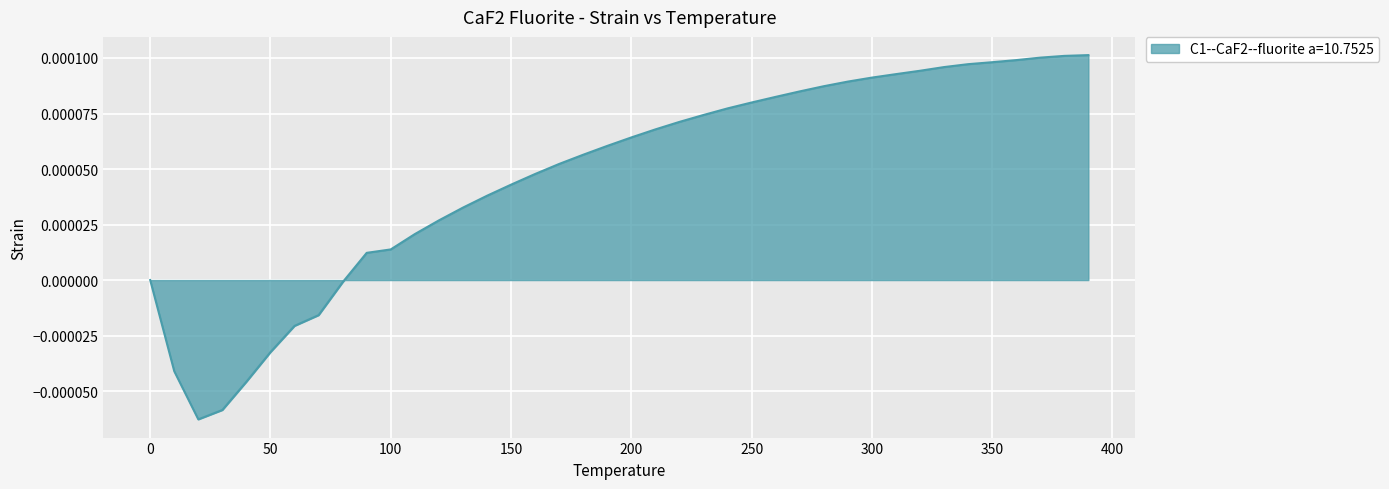

Reading right to left, extract all data points from this chart.

390.0=0.0	380.0=0.0	370.0=0.0	360.0=0.0	350.0=0.0	340.0=0.0	330.0=0.0	320.0=0.0	310.0=0.0	300.0=0.0	290.0=0.0	280.0=0.0	270.0=0.0	260.0=0.0	250.0=0.0	240.0=0.0	230.0=0.0	220.0=0.0	210.0=0.0	200.0=0.0	190.0=0.0	180.0=0.0	170.0=0.0	160.0=0.0	150.0=0.0	140.0=0.0	130.0=0.0	120.0=0.0	110.0=0.0	100.0=0.0	90.0=0.0	80.0=-0.0	70.0=-0.0	60.0=-0.0	50.0=-0.0	40.0=-0.0	30.0=-0.0	20.0=-0.0	10.0=-0.0	0.0=0.0